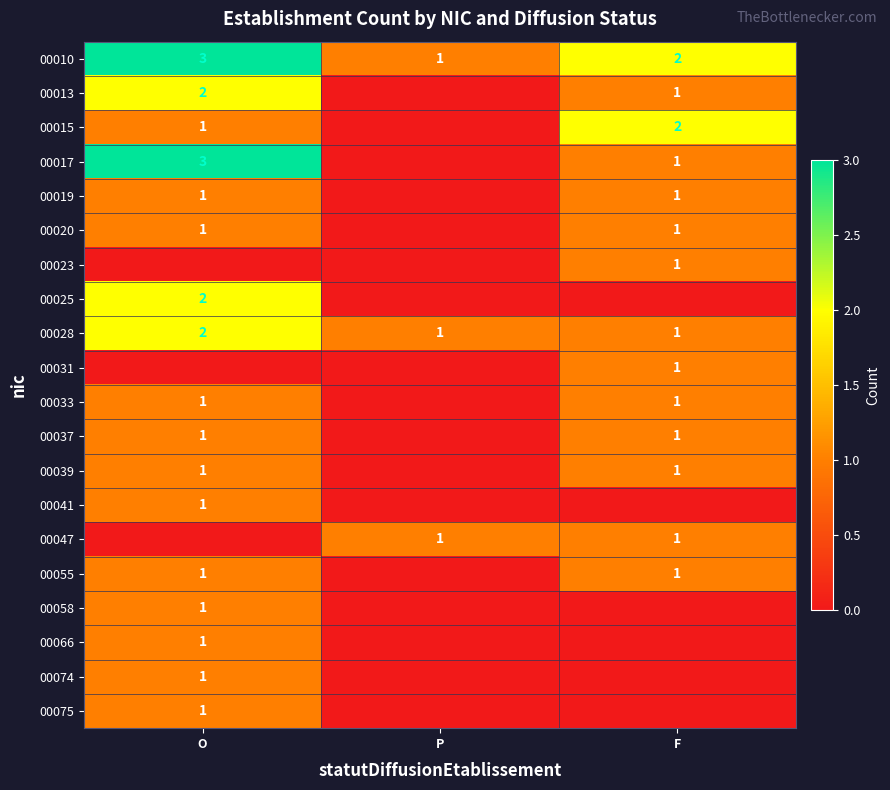

How many categories are shown in the chart?

3